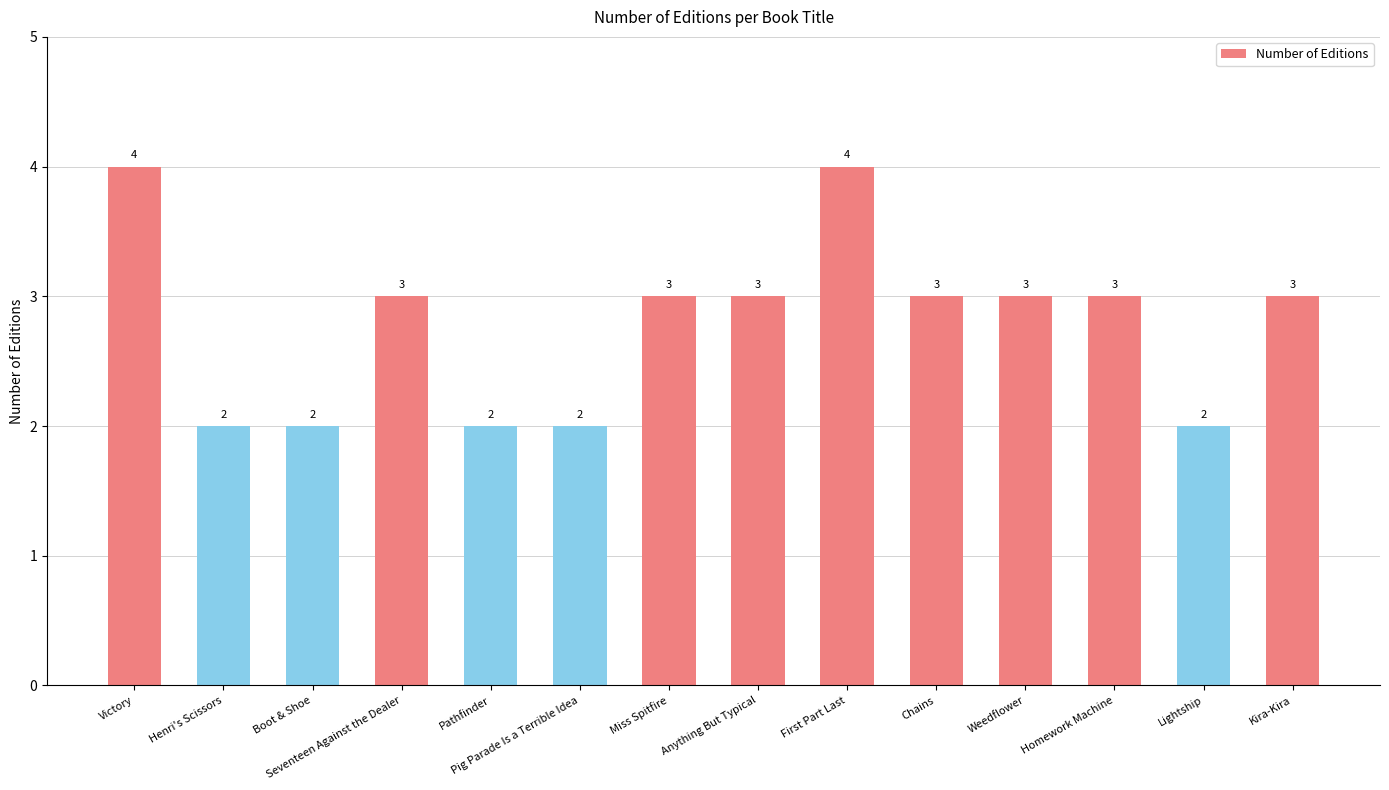

How many data points are less than 3?

5